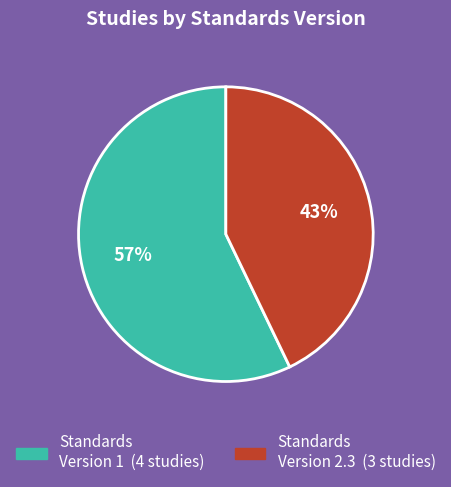

To the nearest percent, what is the difference between the largest and smallest slice percentages?

14%